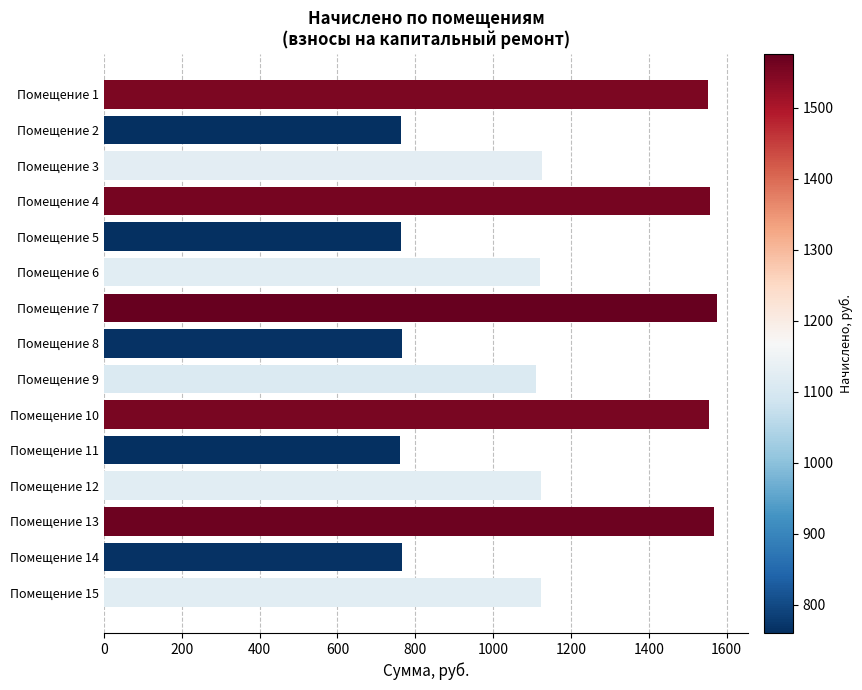

Between Помещение 2 and Помещение 3, which is larger?

Помещение 3